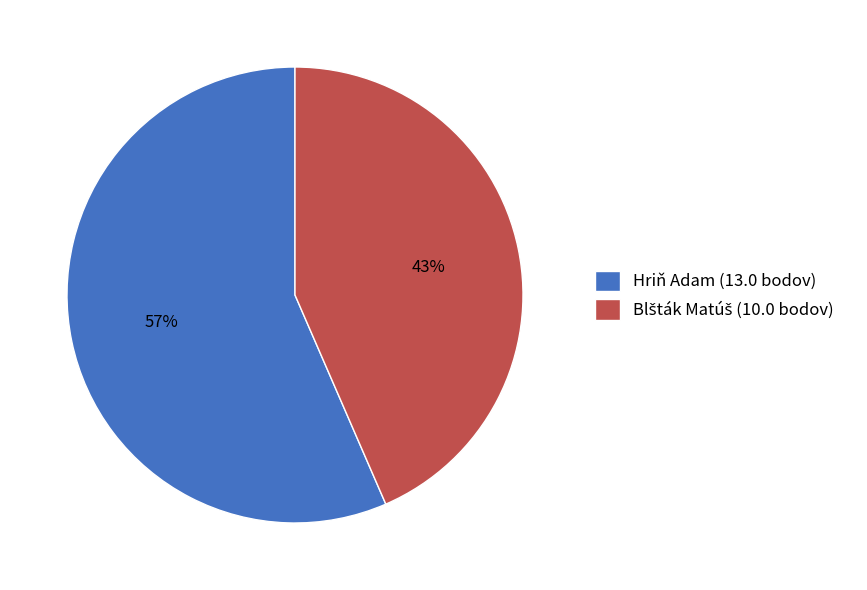

True or false: Hriň Adam accounts for 44% of the total.

False